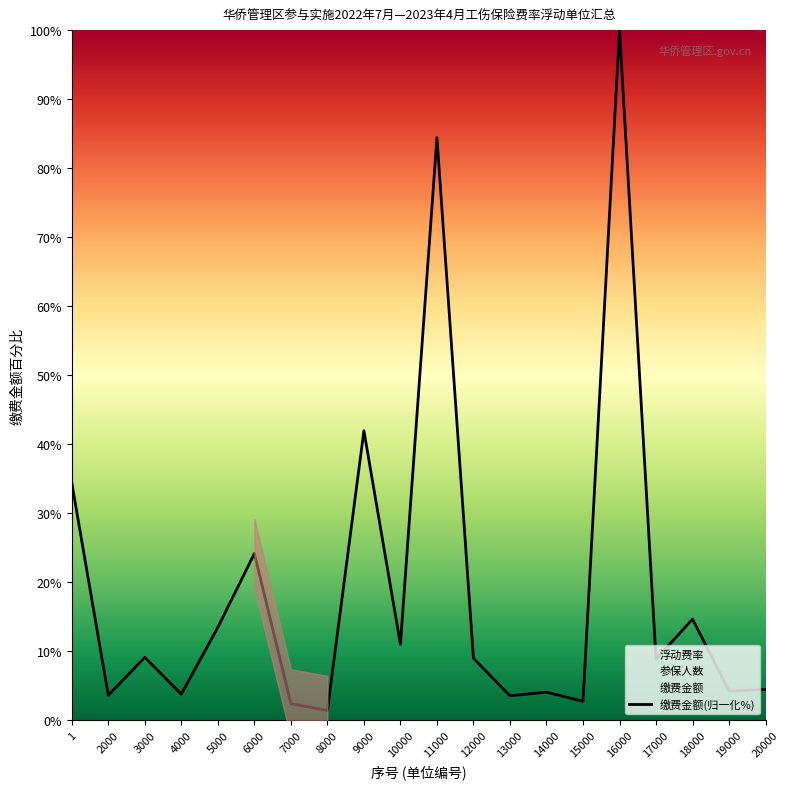

What is the value of the 7th point from the left?

2.4